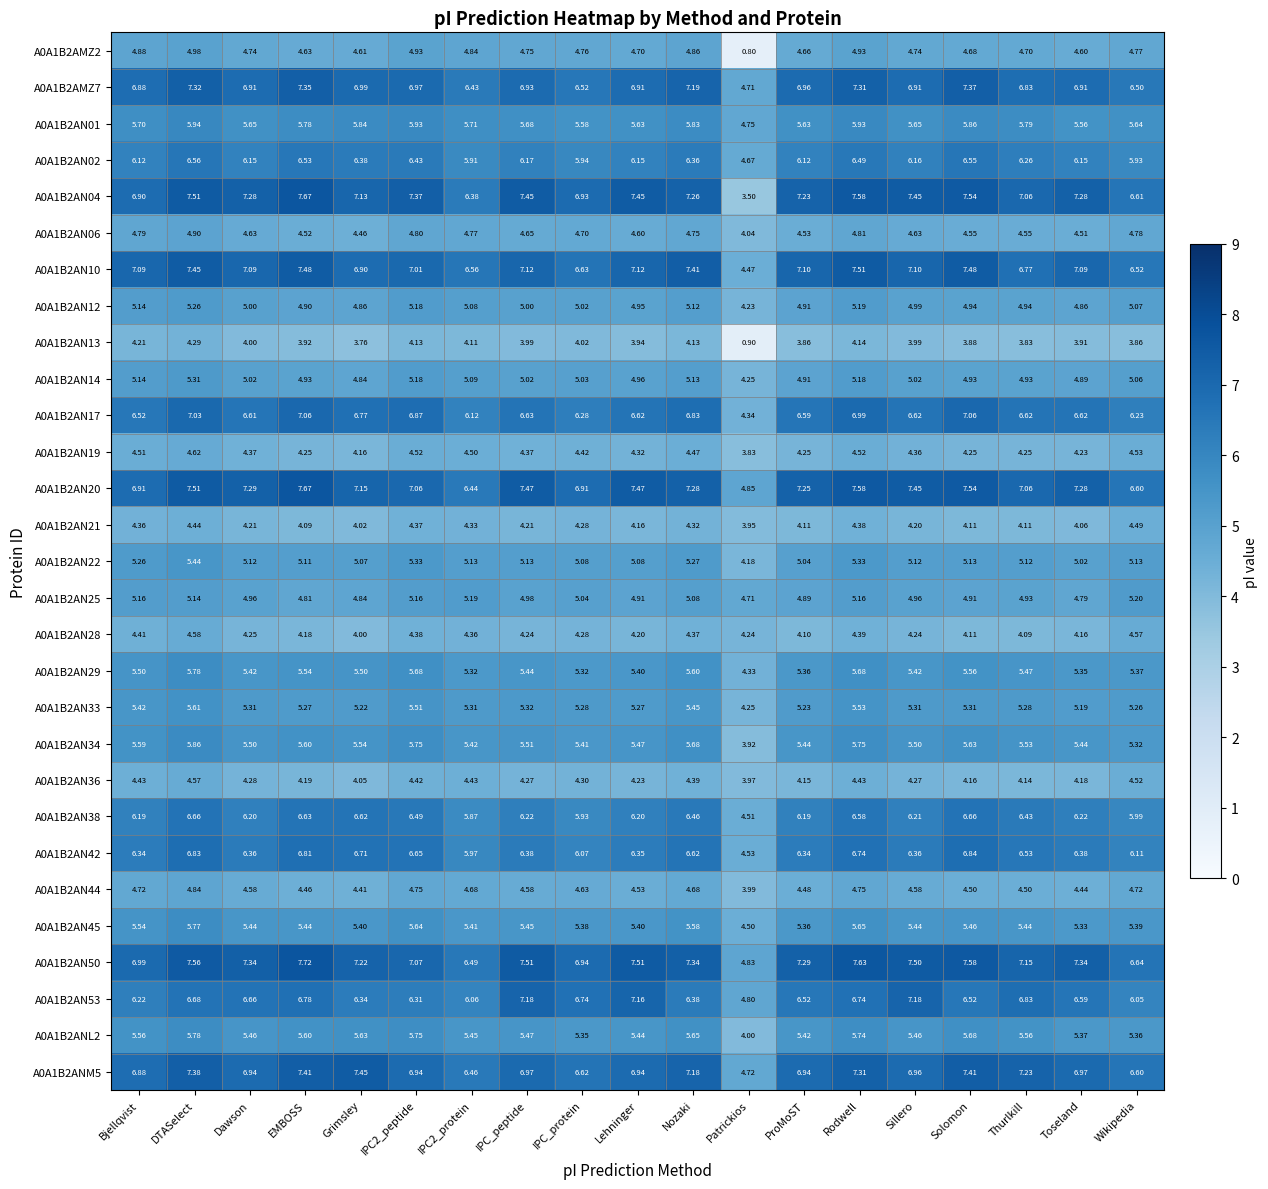

At which category is the sum across all series the highest?

DTASelect